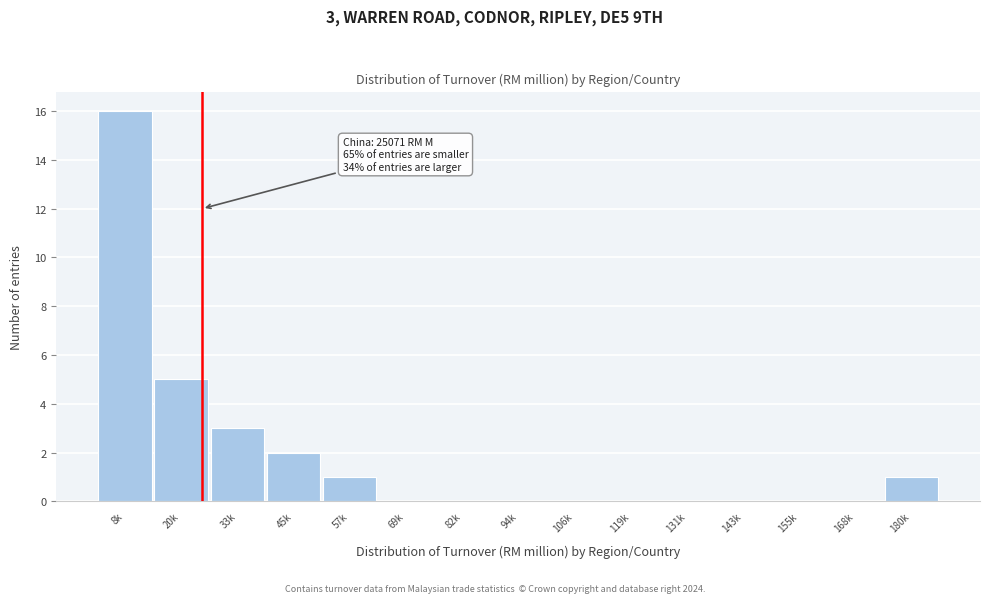

Reading left to right, what are all the values shown in this chart?

8k=16	20k=5	33k=3	45k=2	57k=1	69k=0	82k=0	94k=0	106k=0	119k=0	131k=0	143k=0	155k=0	168k=0	180k=1